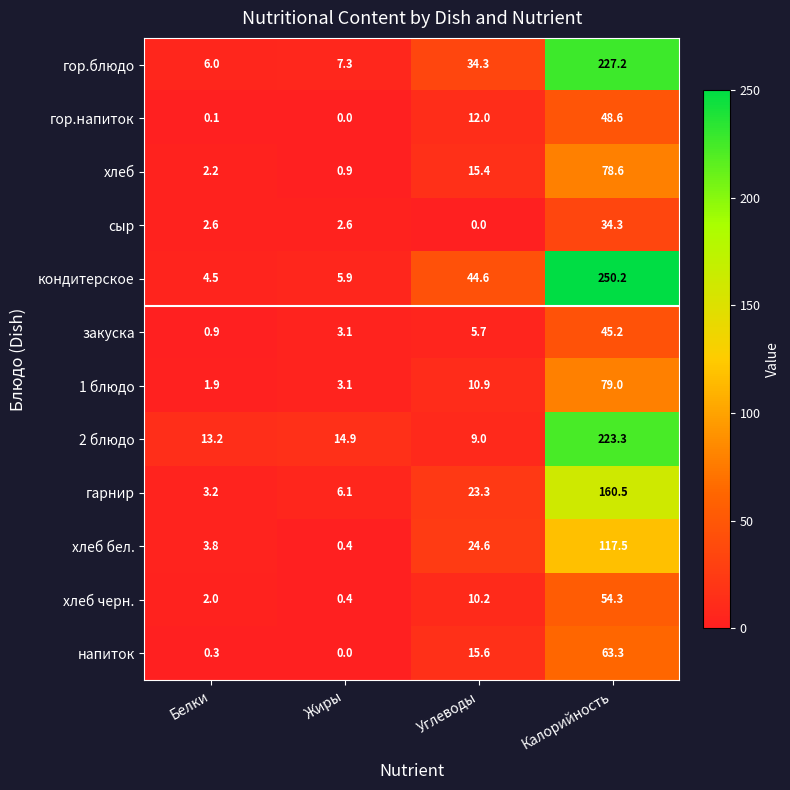

Which series has the largest total across all categories?

кондитерское